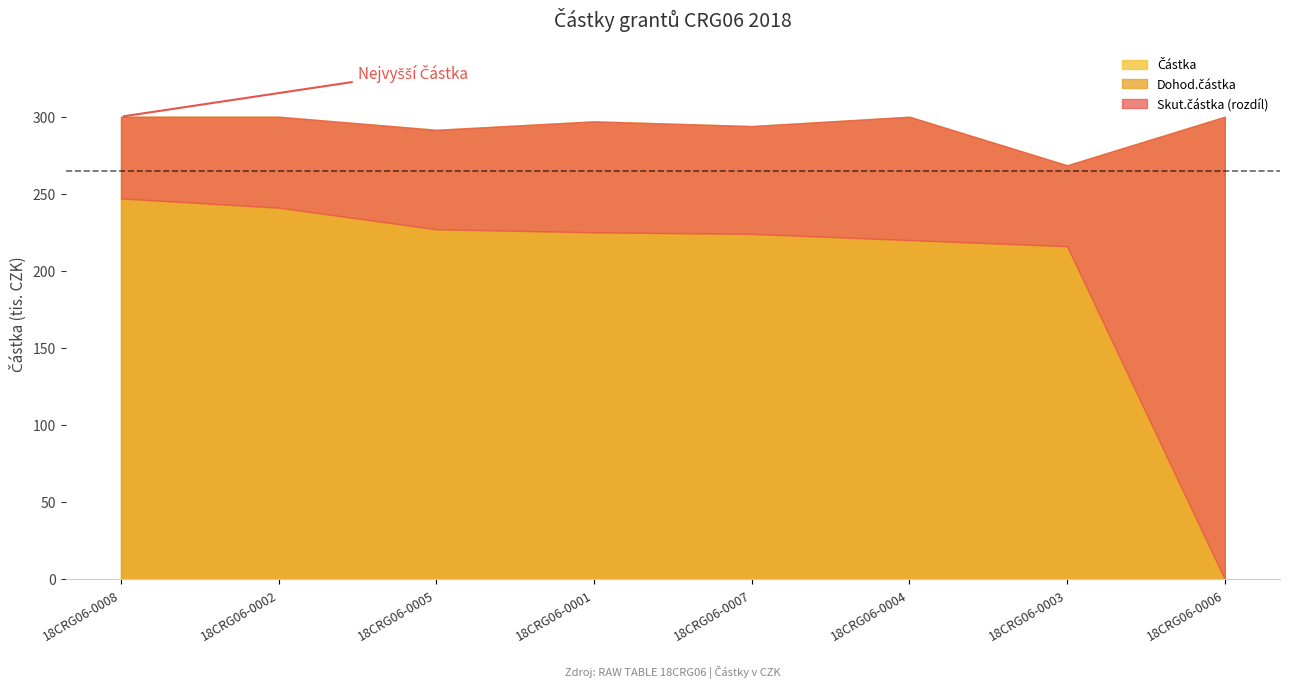

List the labels in order of Částka value, largest first.

18CRG06-0008, 18CRG06-0002, 18CRG06-0004, 18CRG06-0006, 18CRG06-0001, 18CRG06-0007, 18CRG06-0005, 18CRG06-0003